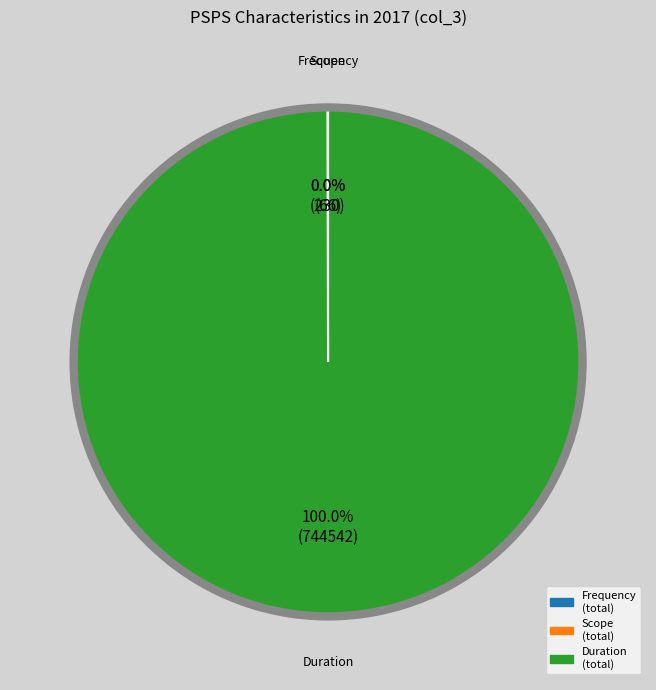

Is there a majority slice in this chart?

Yes